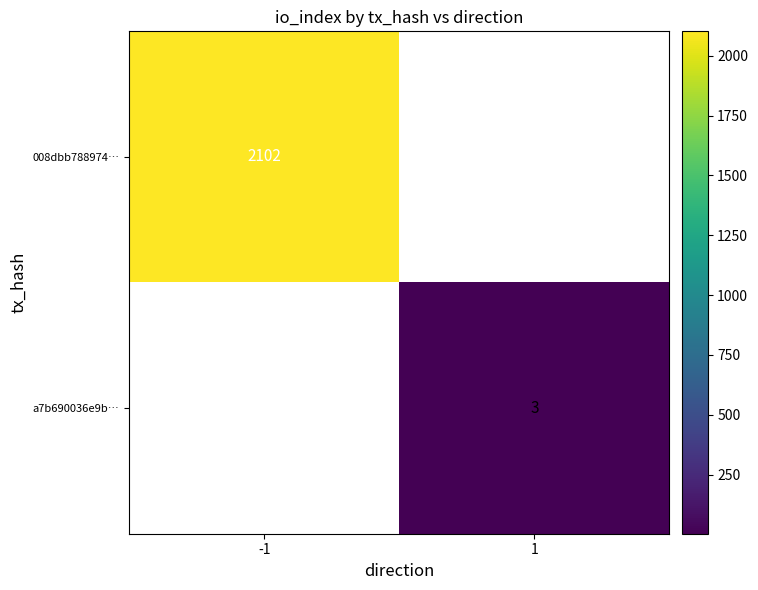

True or false: a7b690036e9b… has a value of 1 at 1.

False